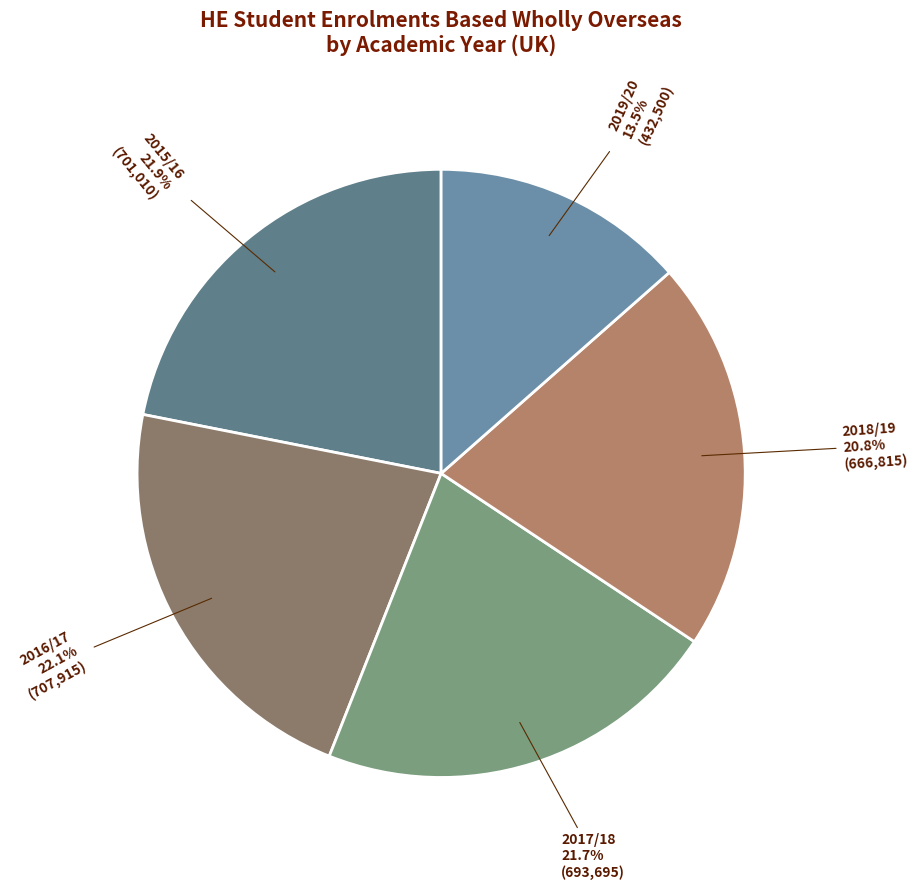

To the nearest percent, what is the difference between the largest and smallest slice percentages?

9%